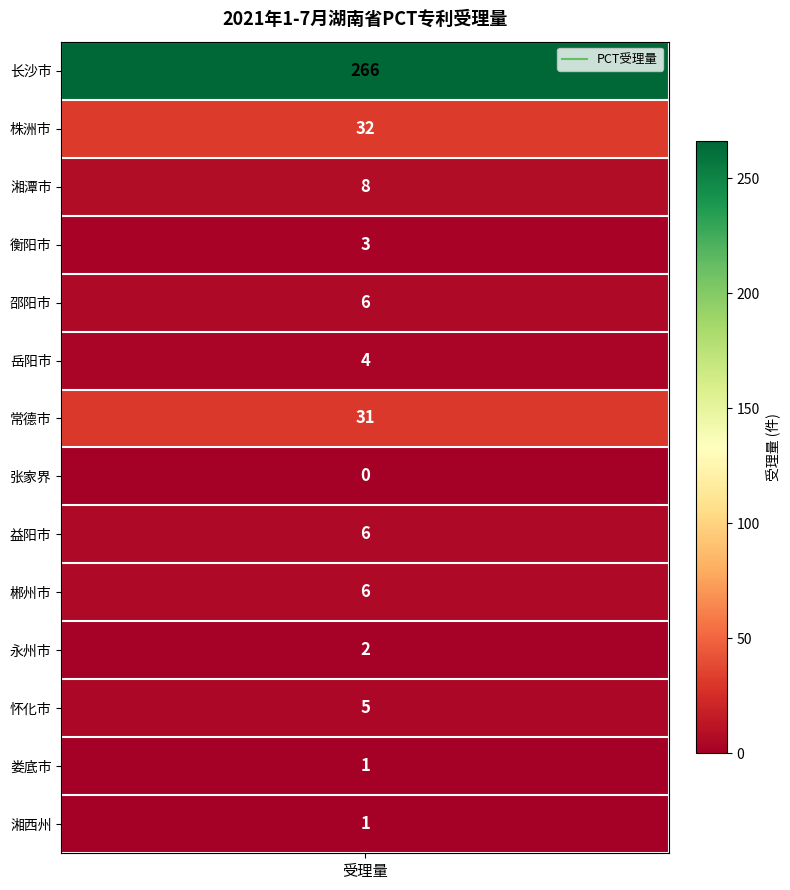

How many positive values are there?

13